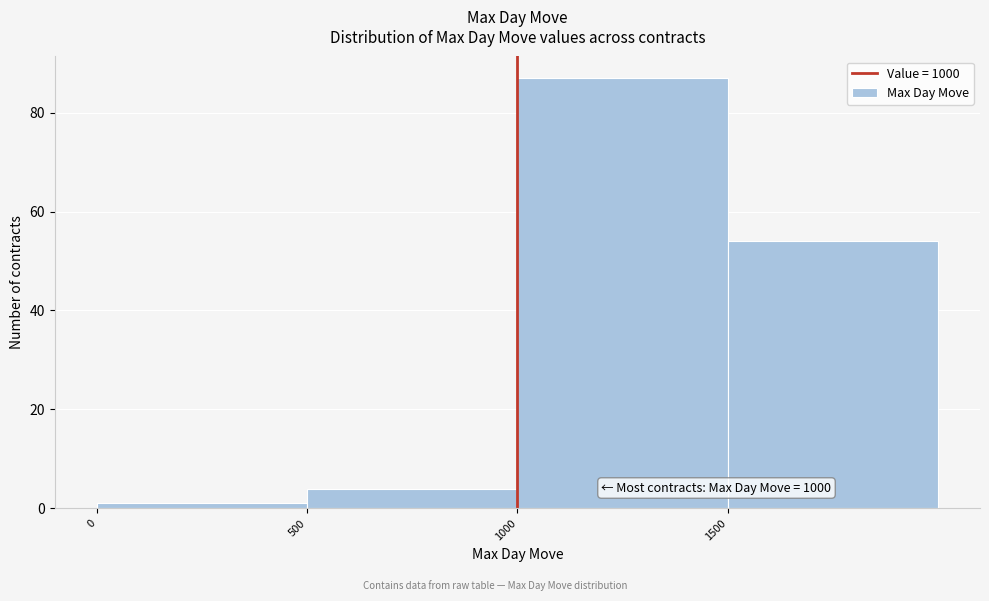

Which range on the x-axis has the tallest bar?

1000 to 1500